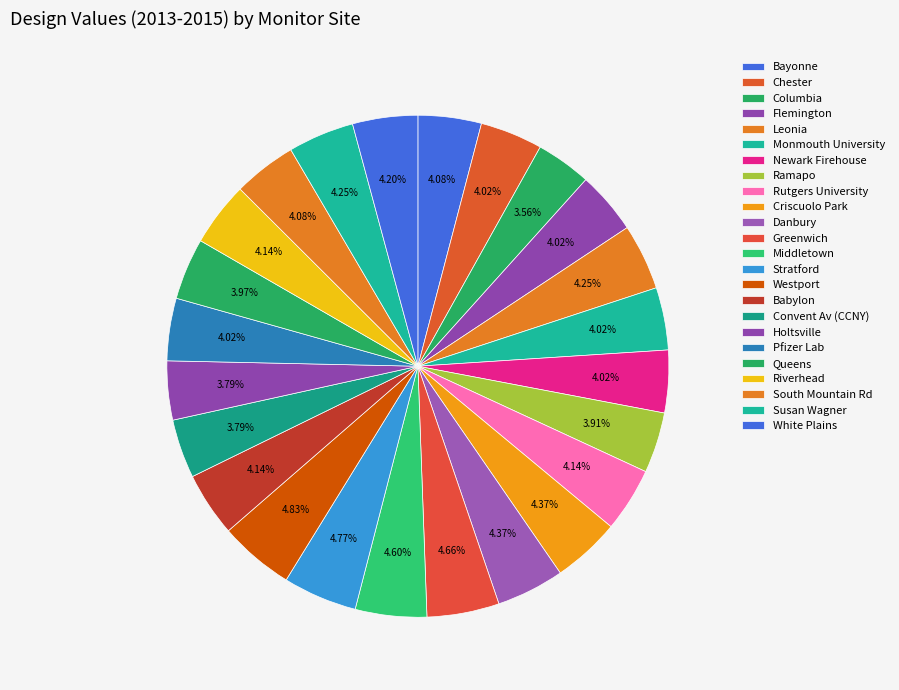

To the nearest percent, what portion does Pfizer Lab represent?

4%